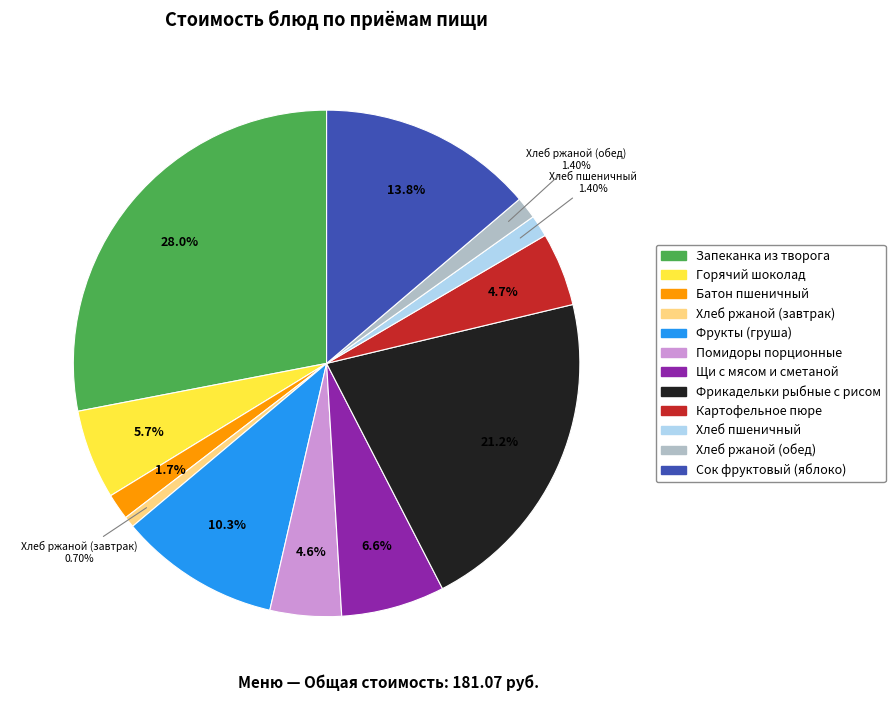

What percentage is the Батон пшеничный slice, to the nearest percent?

2%